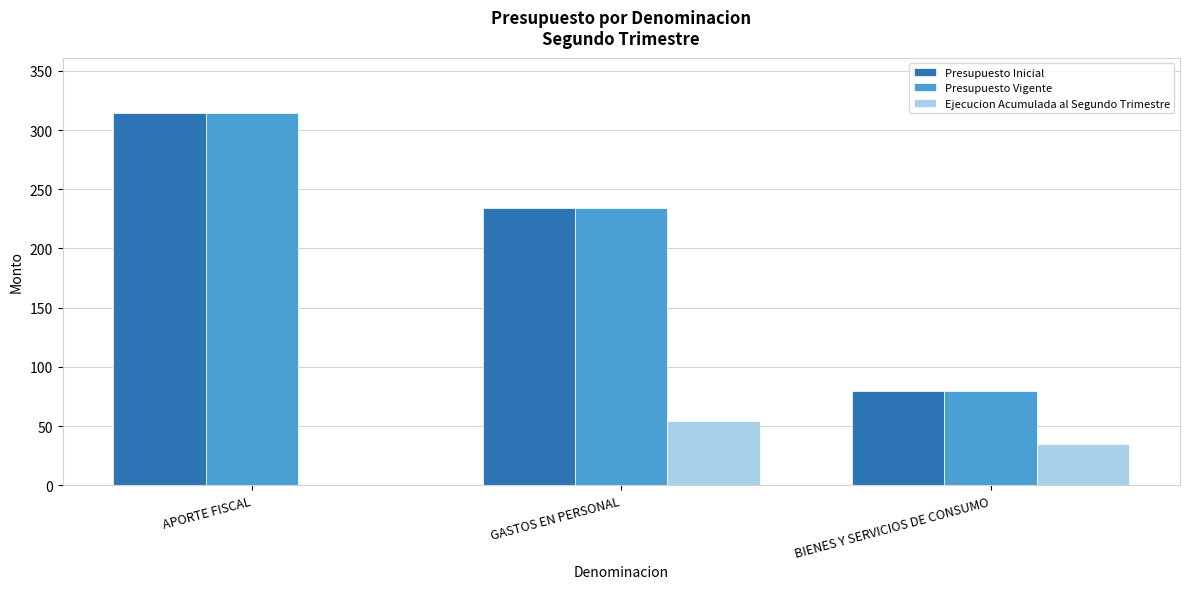

Where does the Presupuesto Inicial series first go above 234?

APORTE FISCAL